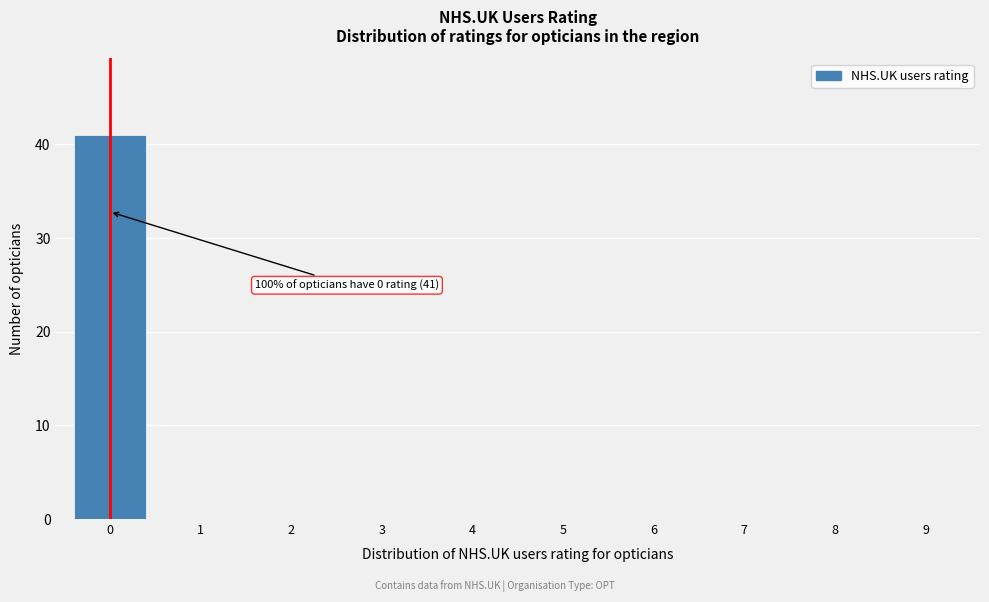

Reading left to right, what are all the values shown in this chart?

0=41	1=0	2=0	3=0	4=0	5=0	6=0	7=0	8=0	9=0